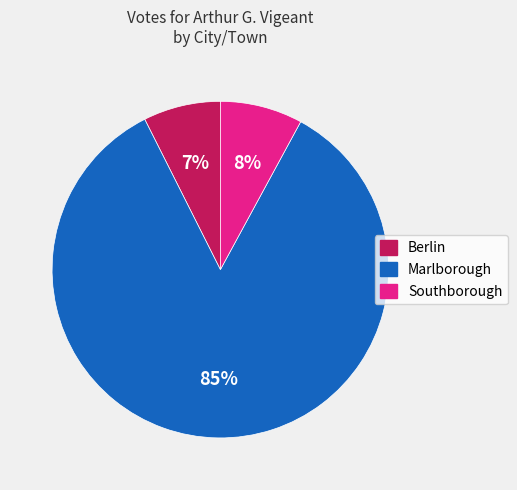

Which slice represents more than half of the pie?

Marlborough